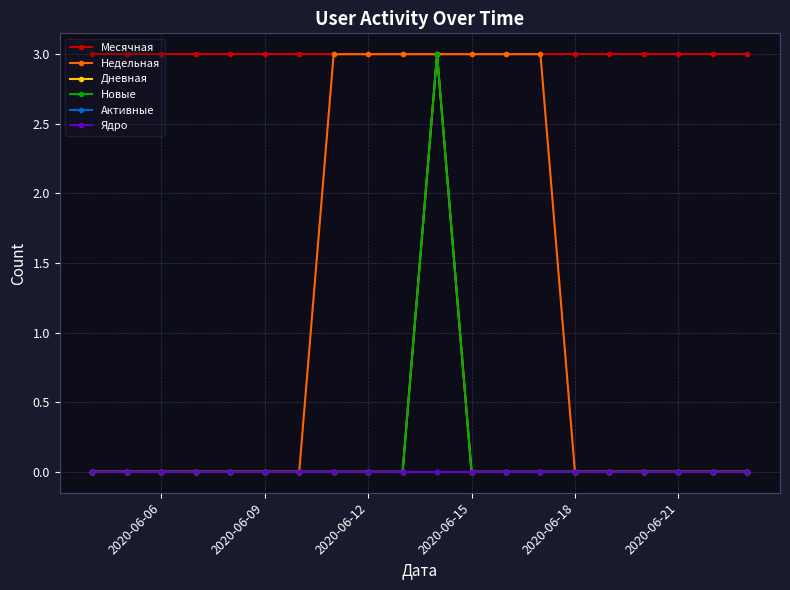

True or false: Дневная has more than 1 points higher than both neighbors.

False